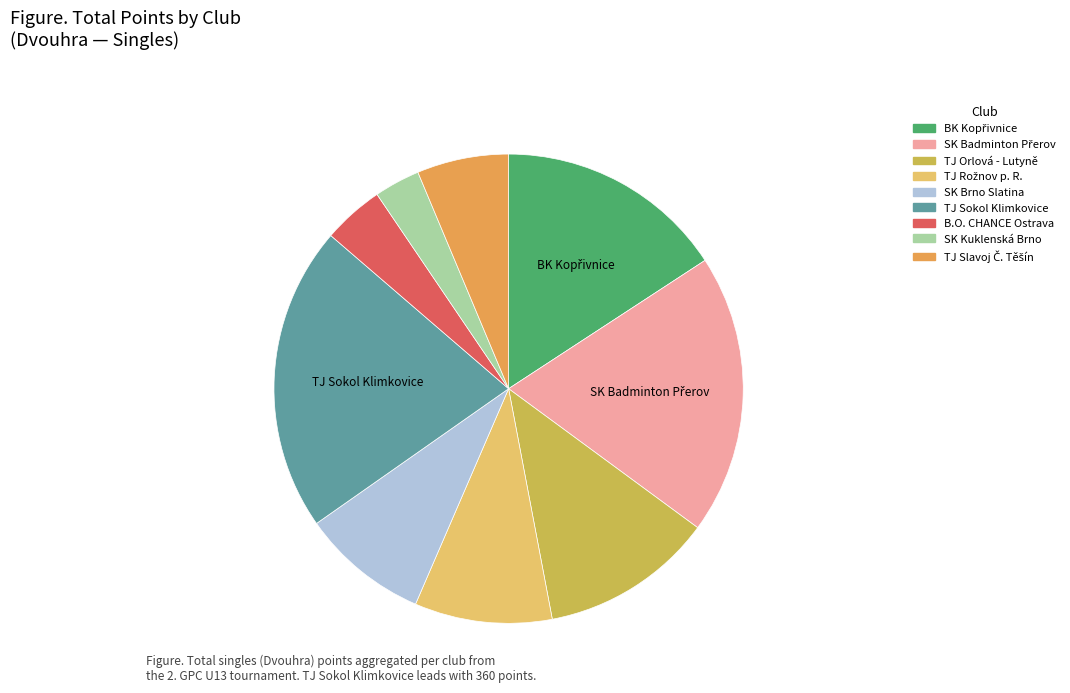

Is there a majority slice in this chart?

No